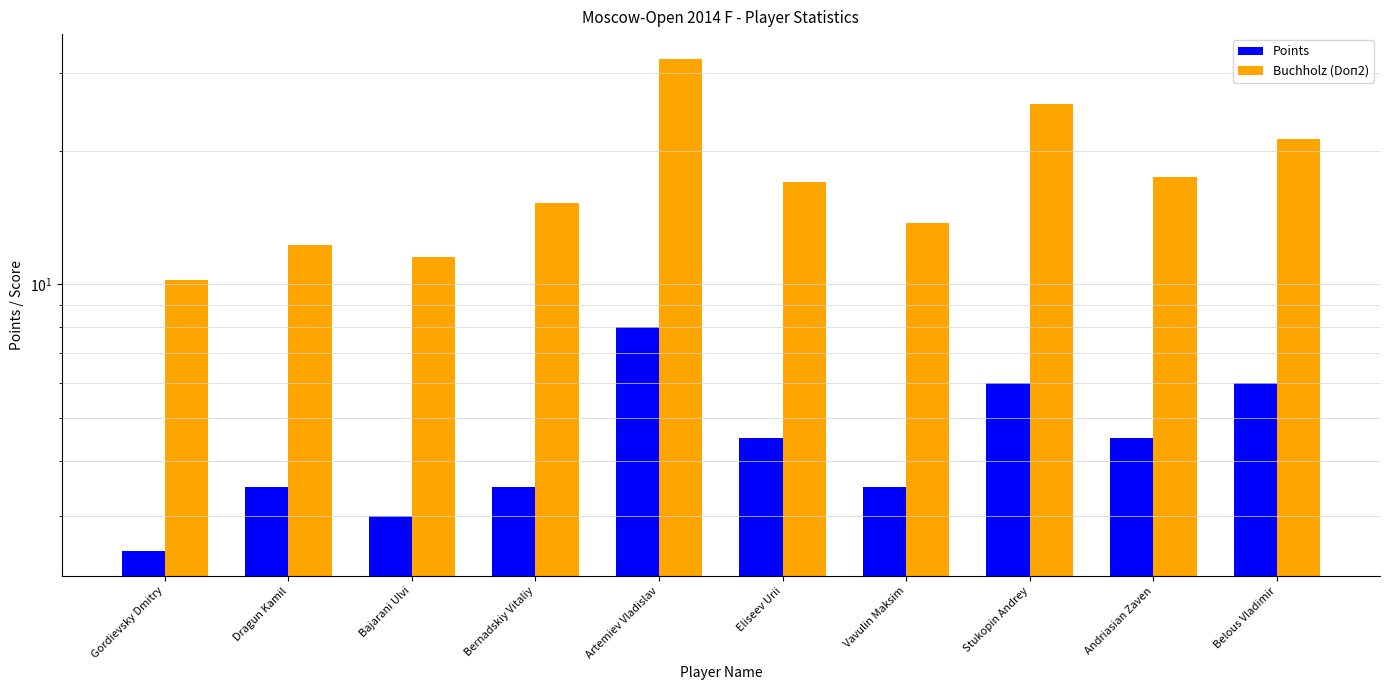

What is the maximum value for Points?

8.0